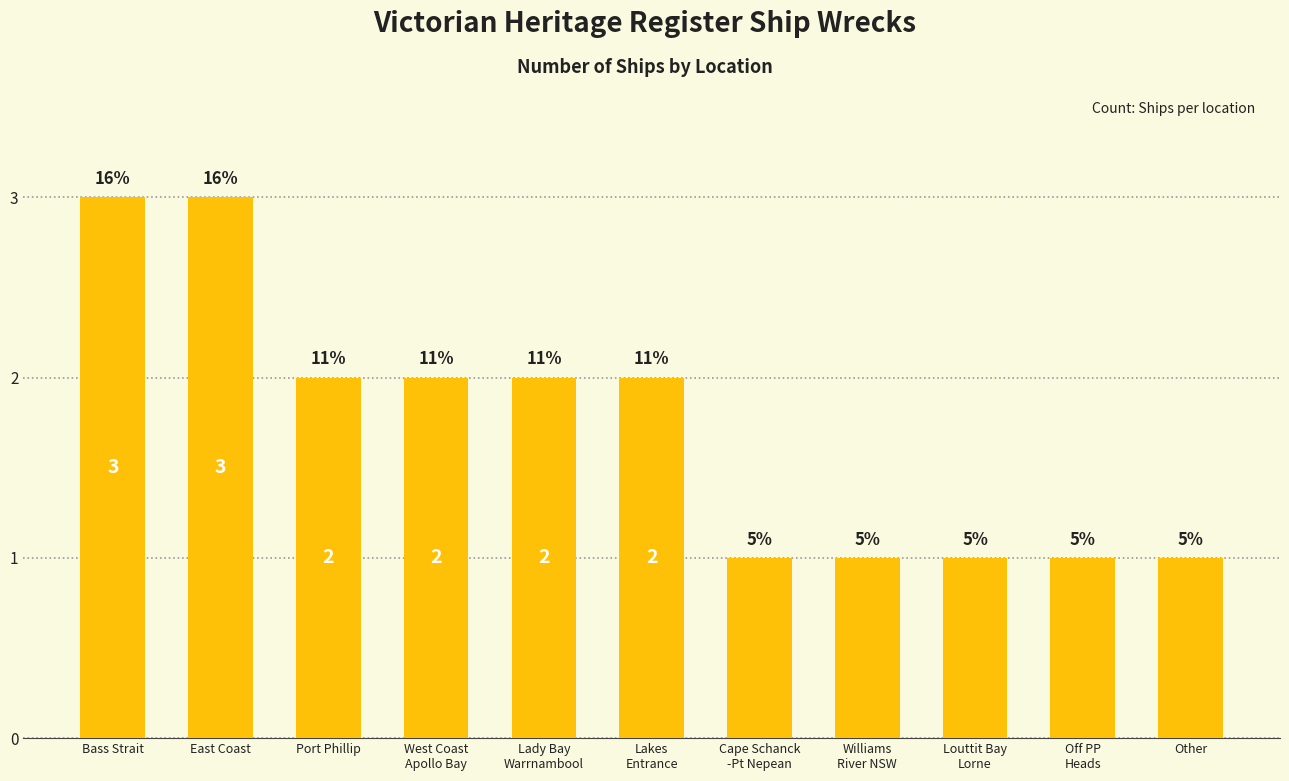

What is the approximate value at East Coast?

3